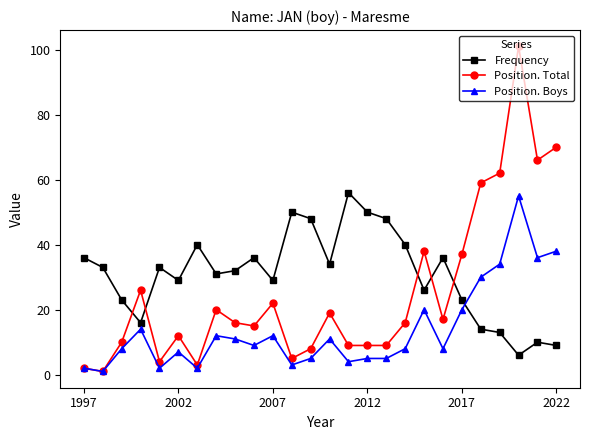

Which series has the largest total across all categories?

Frequency